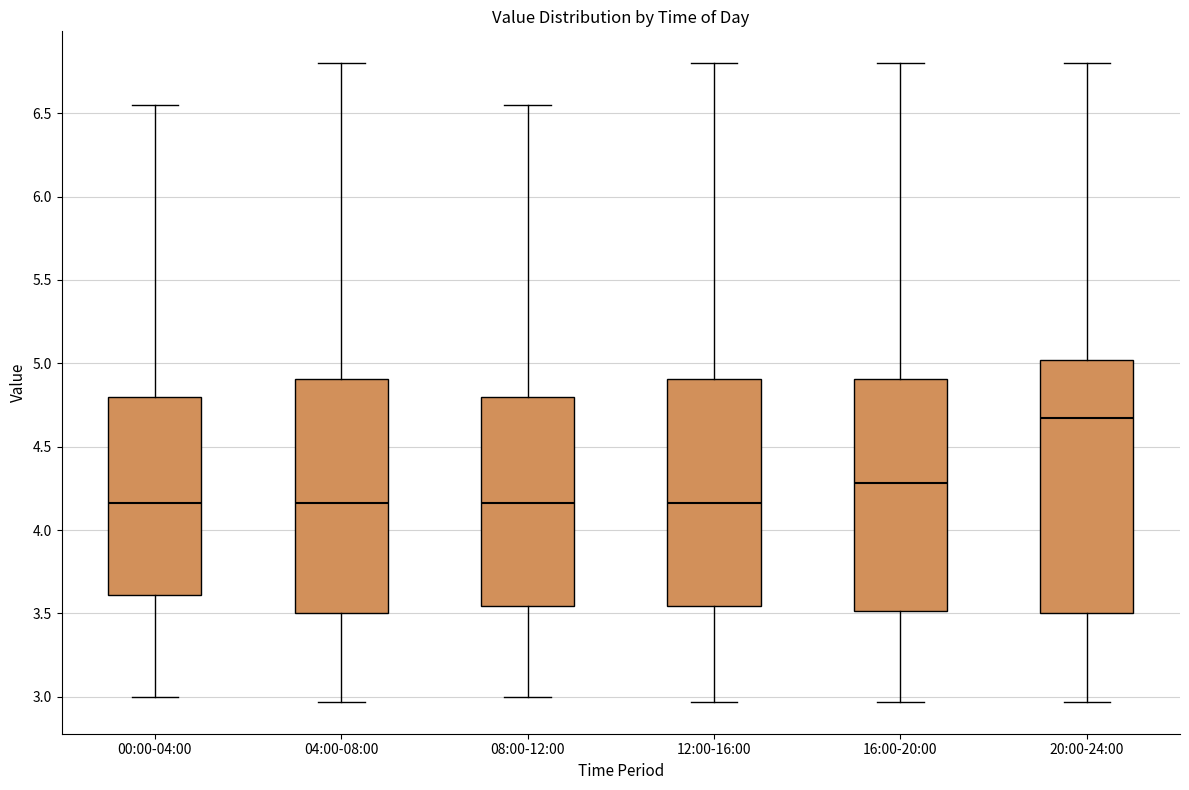

Reading left to right, read every box against the y-axis: the position of its median line, the range the box covers, and the ends of its whiskers. The values are not printed on the chart, so give them approximately, as read against the axis.

00:00-04:00: median 4.15, box 3.60 to 4.80, whiskers 3.00 to 6.55
04:00-08:00: median 4.15, box 3.50 to 4.90, whiskers 2.95 to 6.80
08:00-12:00: median 4.15, box 3.55 to 4.80, whiskers 3.00 to 6.55
12:00-16:00: median 4.15, box 3.55 to 4.90, whiskers 2.95 to 6.80
16:00-20:00: median 4.30, box 3.50 to 4.90, whiskers 2.95 to 6.80
20:00-24:00: median 4.70, box 3.50 to 5.00, whiskers 2.95 to 6.80